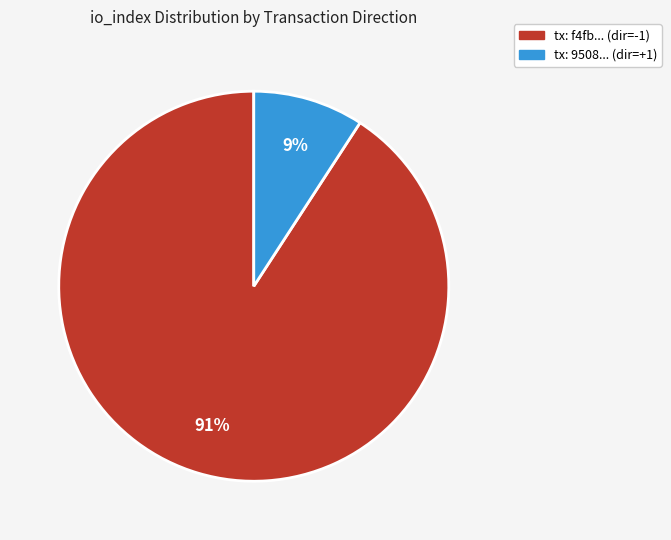

What is the majority slice?

tx: f4fb... (dir=-1)